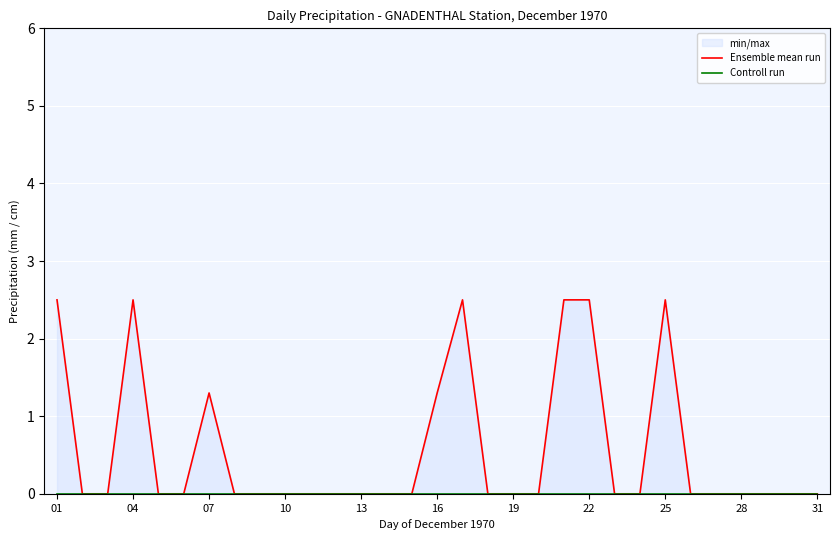

True or false: Ensemble mean run and Controll run cross at least once.

False